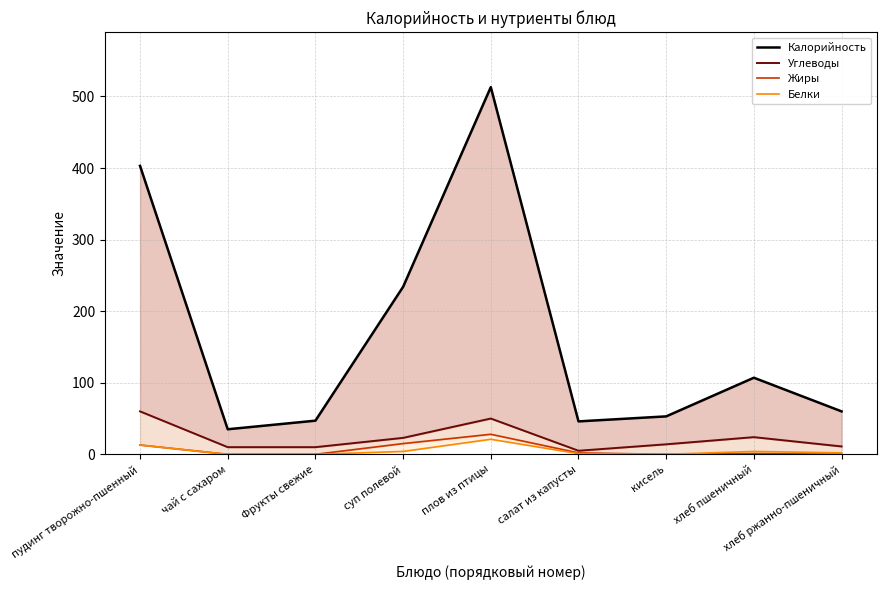

True or false: Жиры and Белки intersect in this chart.

False